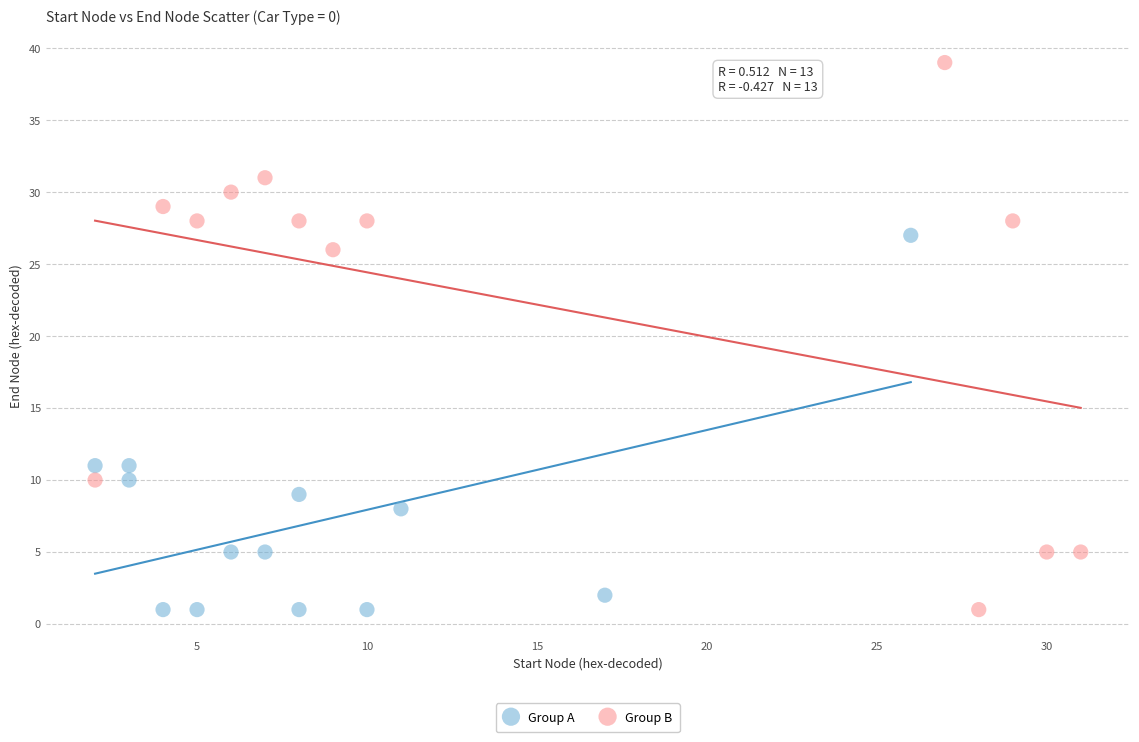

Which series has the widest spread of Y values?

Group B